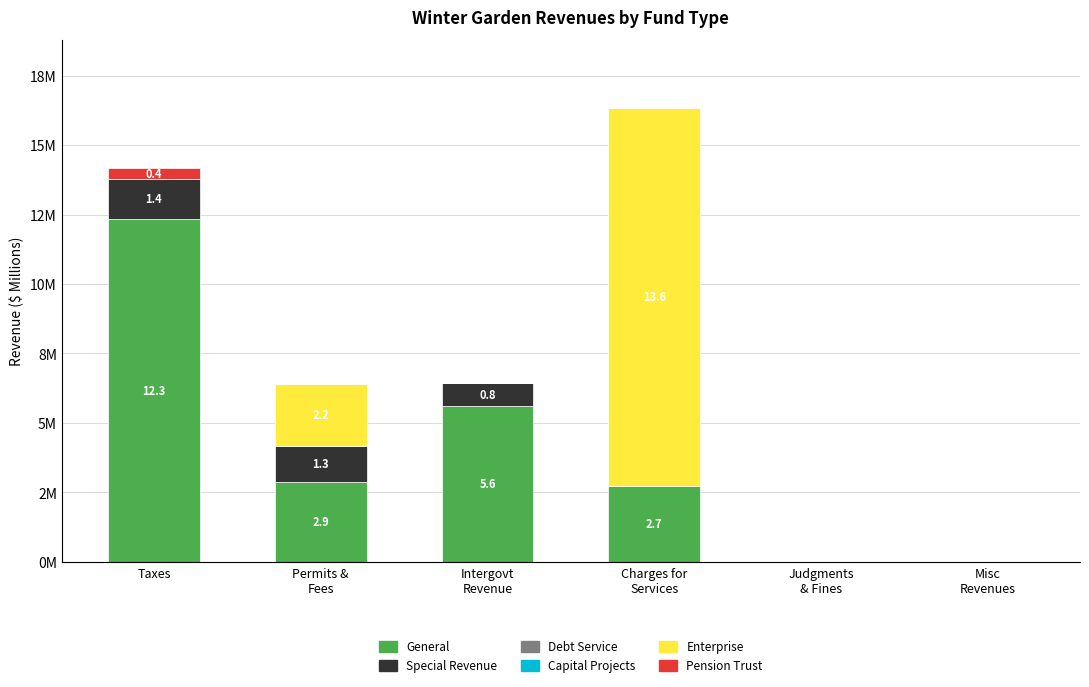

Rank the categories by Special Revenue value from lowest to highest.

Charges for
Services, Judgments
& Fines, Misc
Revenues, Intergovt
Revenue, Permits &
Fees, Taxes